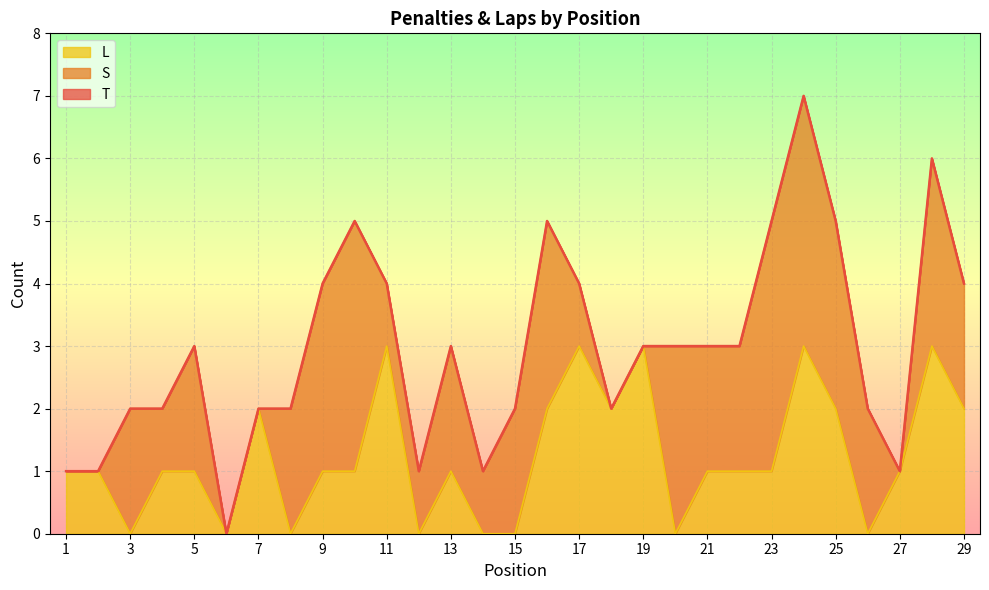

At which label does T first exceed 3?

9